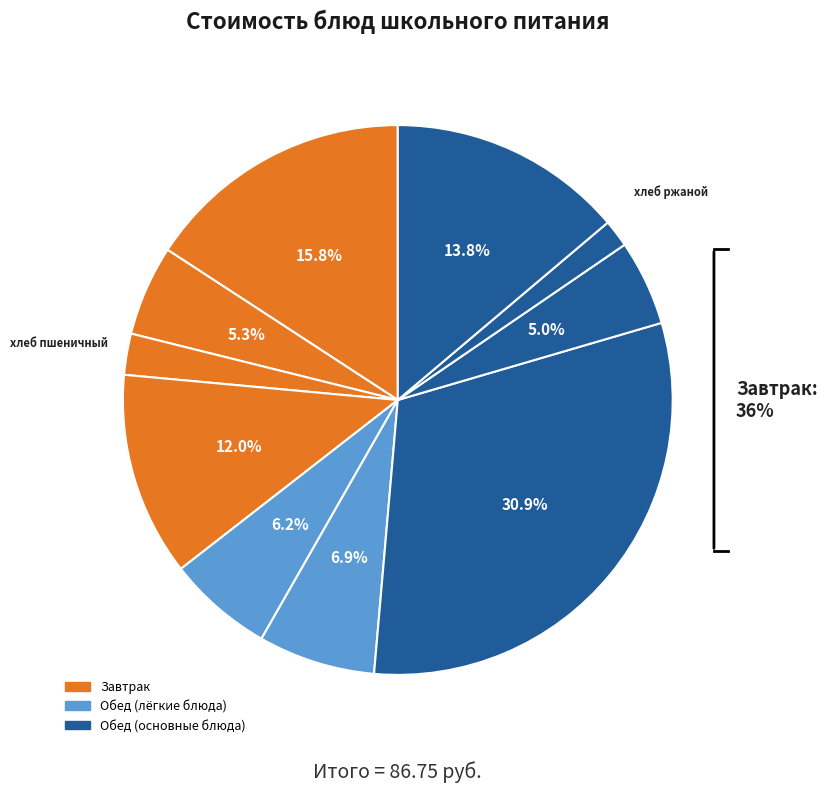

Approximately how many times larger is the value at хлеб ржаной compared to макароны отварные?

0.3